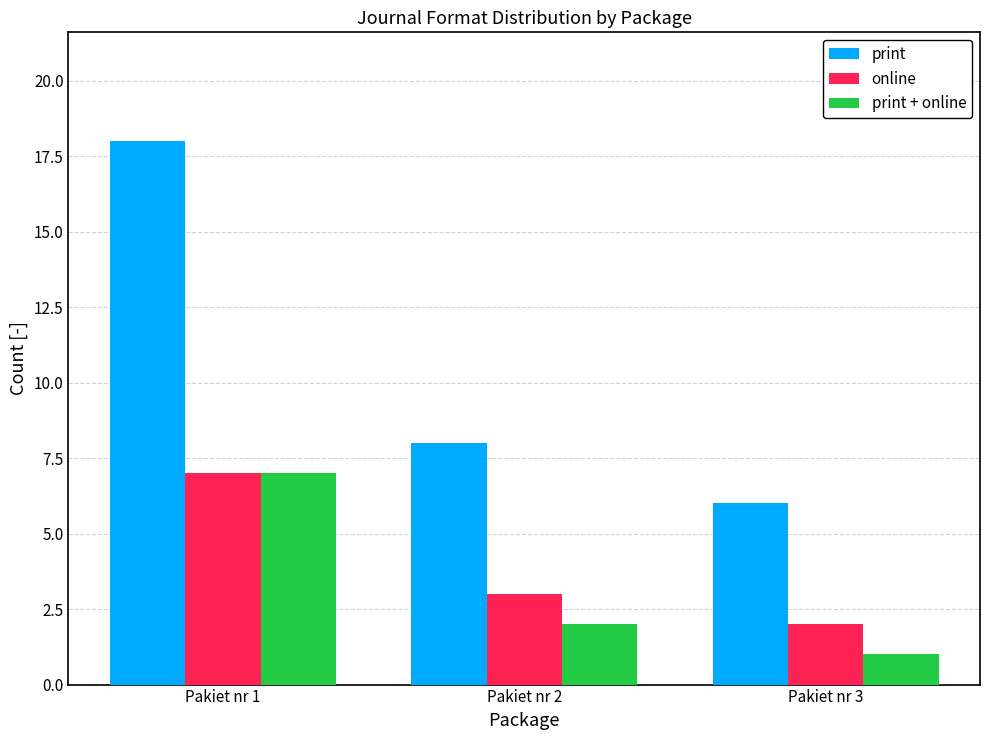

What are all the series names shown in the legend?

print, online, print + online